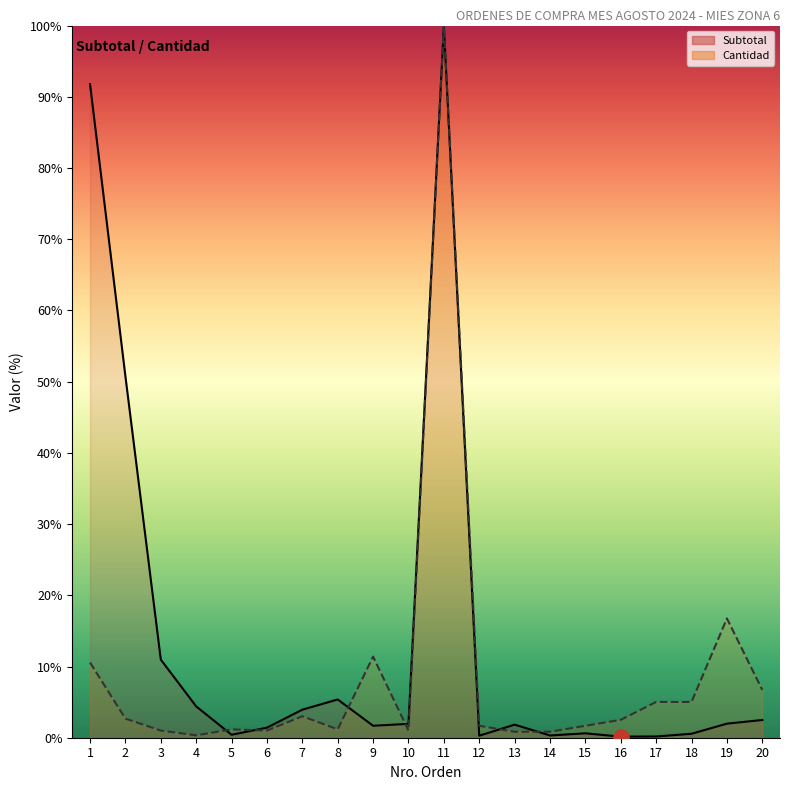

Which series has the largest total across all categories?

Subtotal (line)